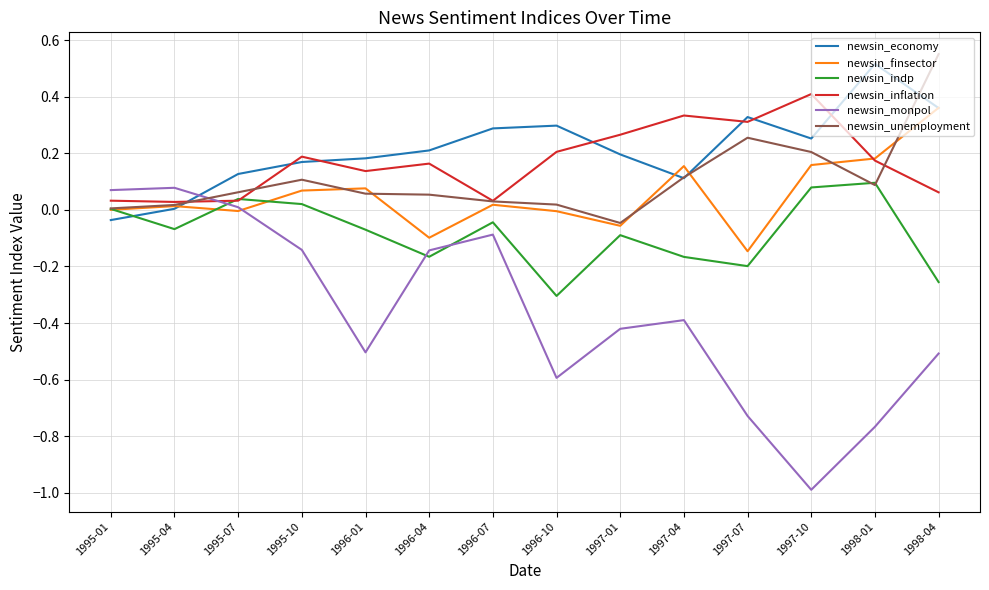

Which series changed the most between 1995-04 and 1997-04?

newsin_monpol